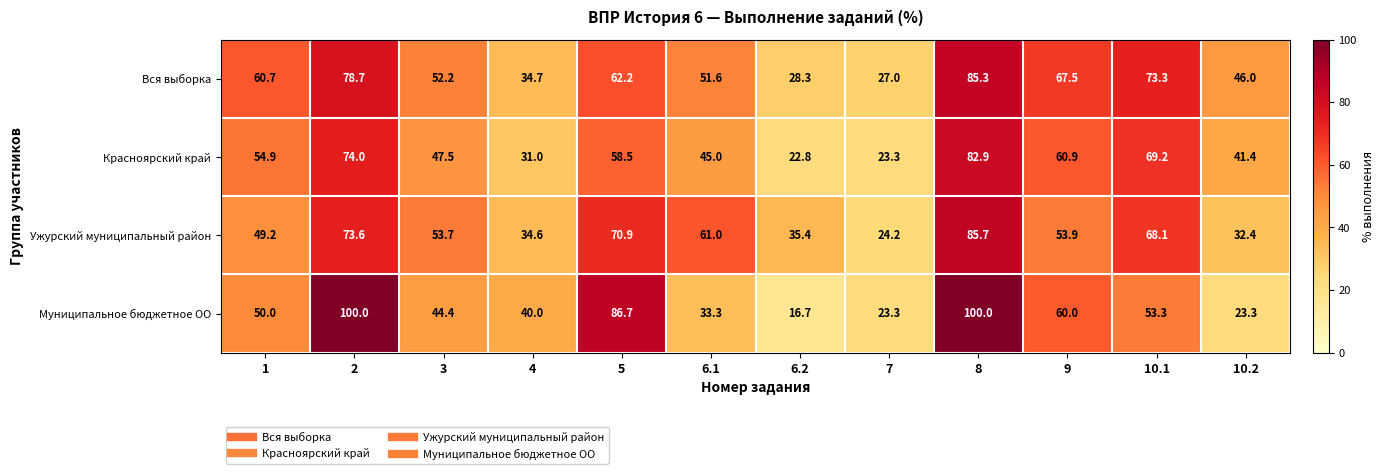

Is it true that Вся выборка equals 68.5 at 3?

False